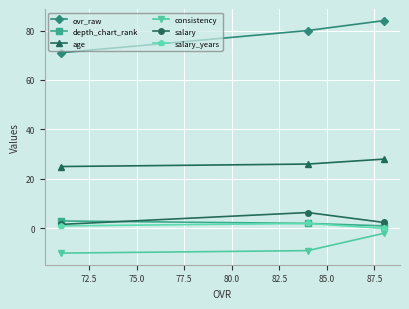

What is the highest value of the ovr_raw series?

84.0